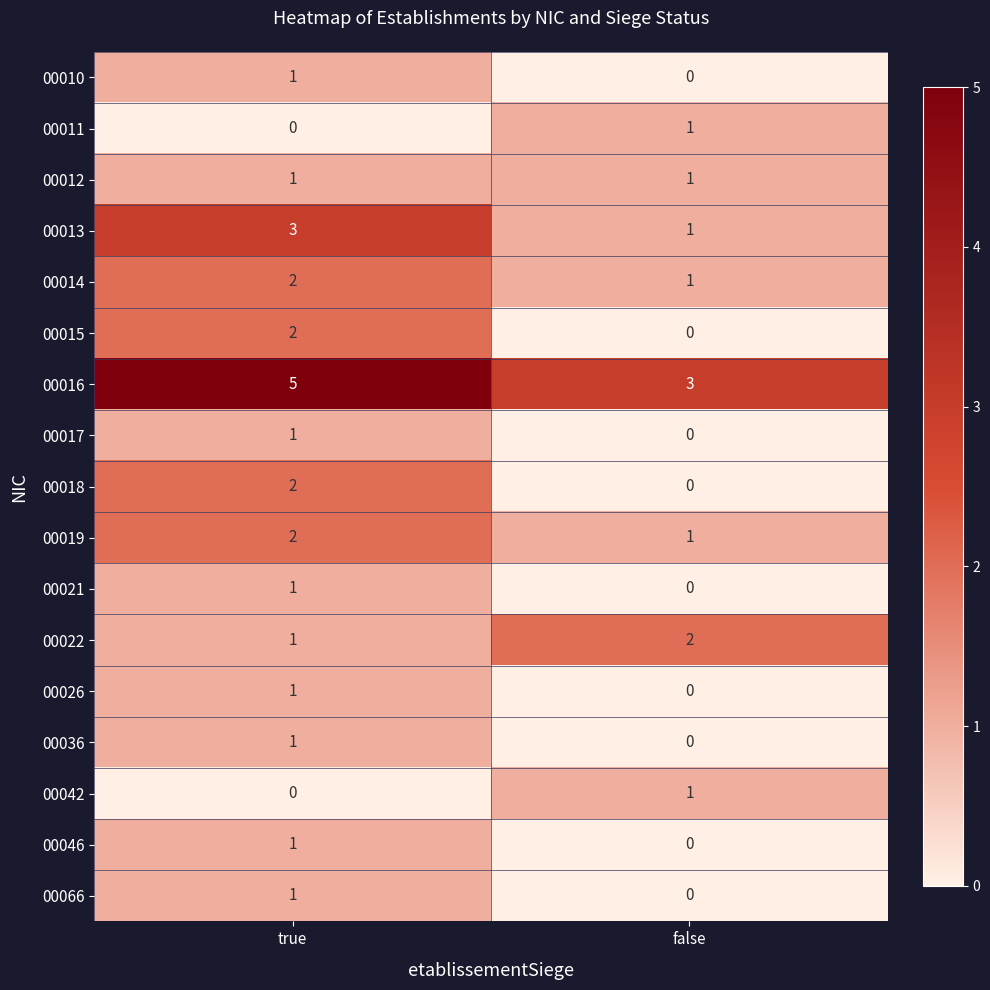

Which category has the highest value in the 00046 series?

true